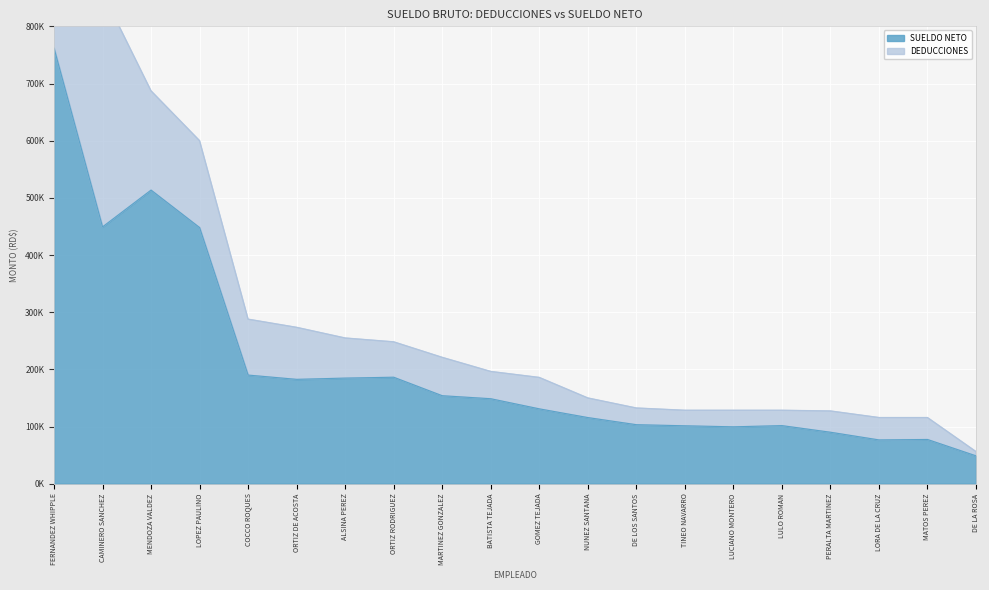

What is the difference between the maximum and second lowest values?

685415.3